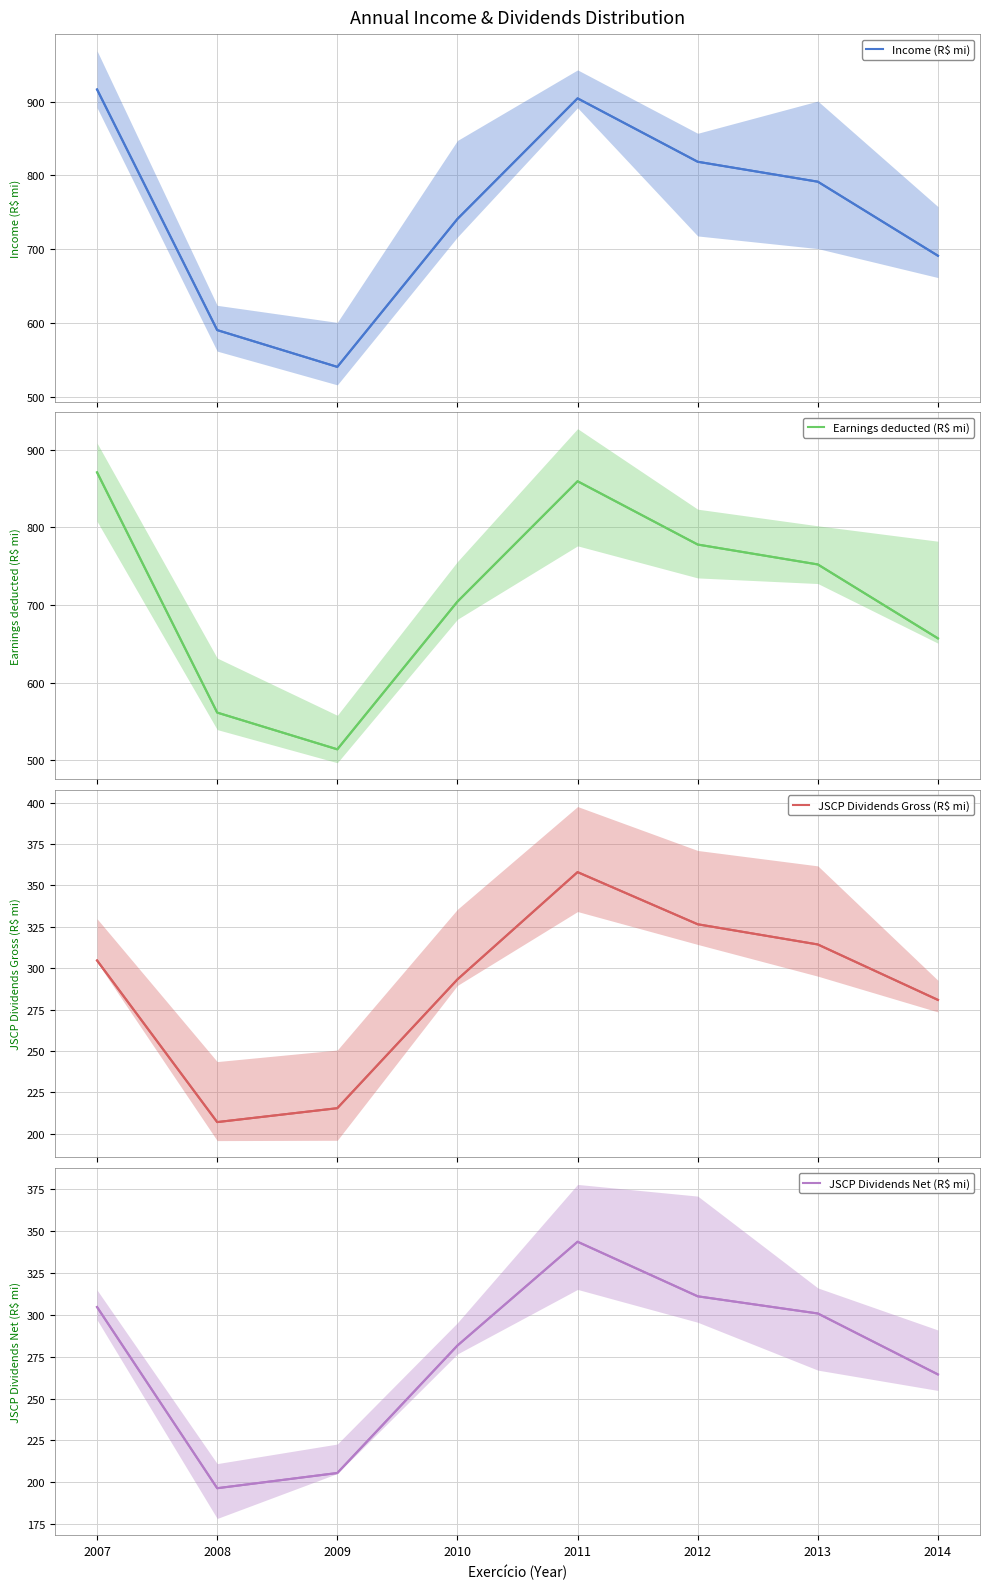

What is the maximum value for JSCP Dividends Gross (R$ mi)?

358.0